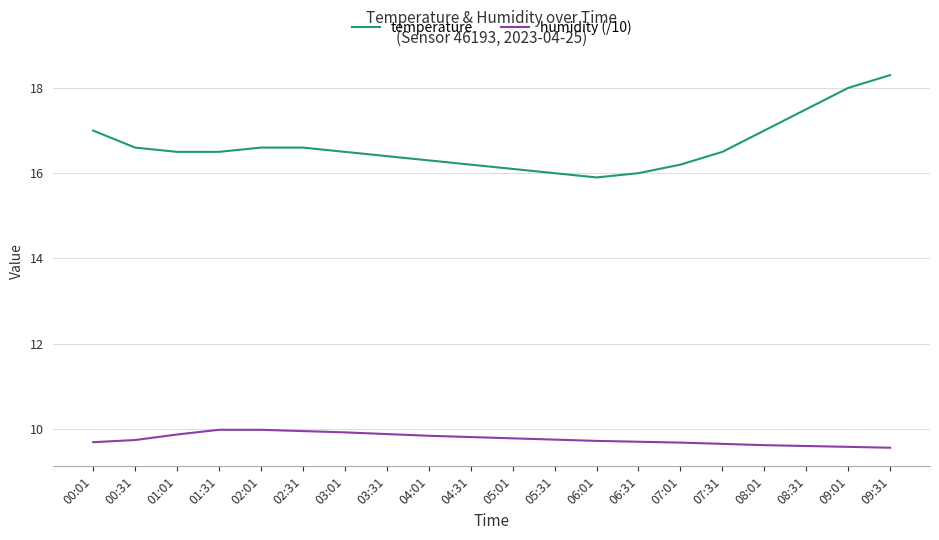

Rank the series by their maximum value, from lowest to highest.

humidity (/10), temperature